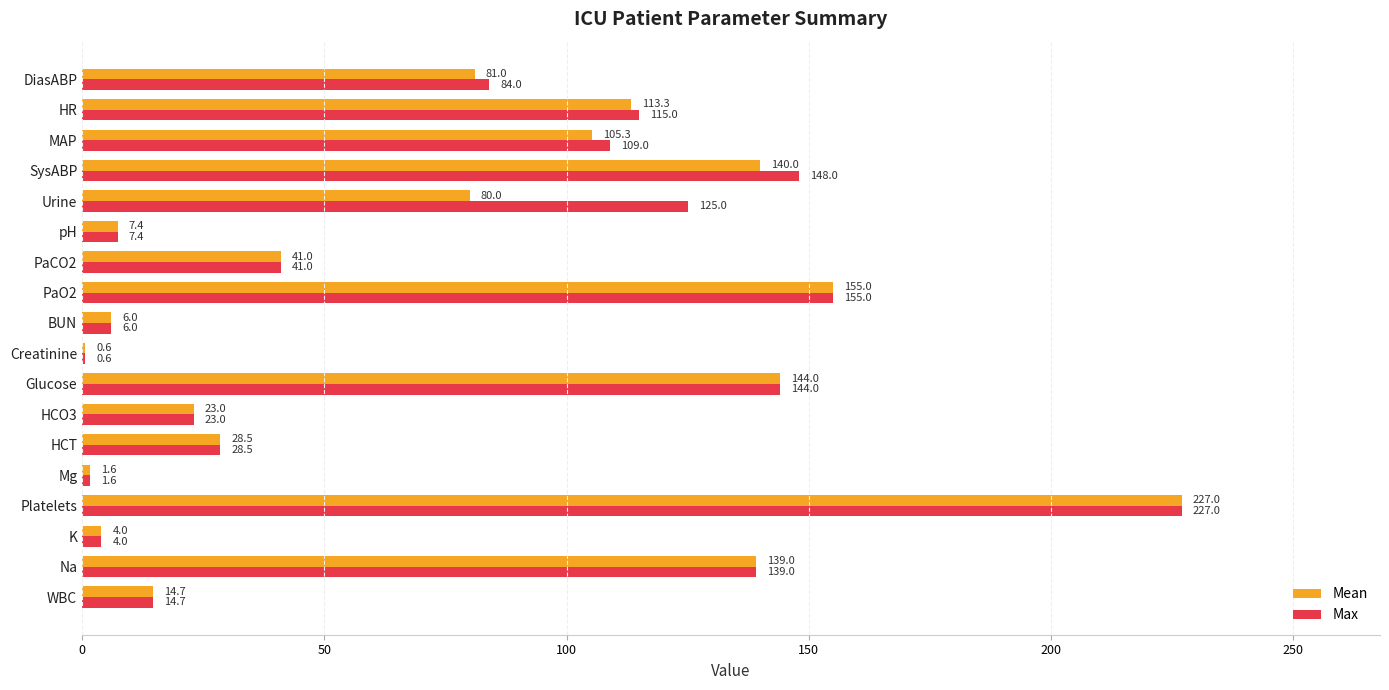

Where is Max nearest to the value 113?

HR